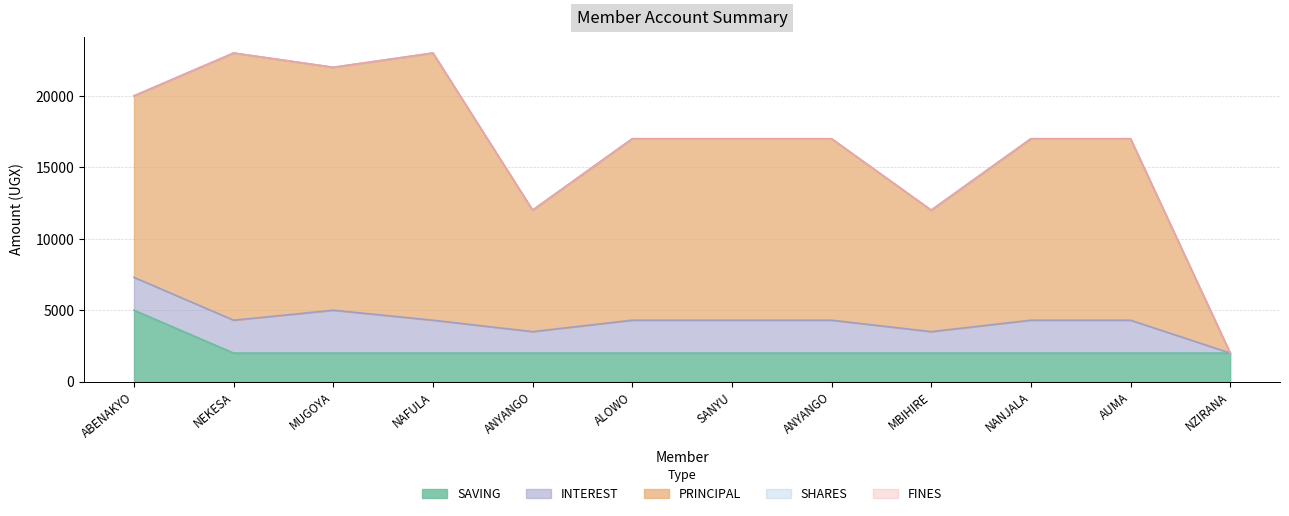

True or false: INTEREST has more than 0 interior local peaks.

True